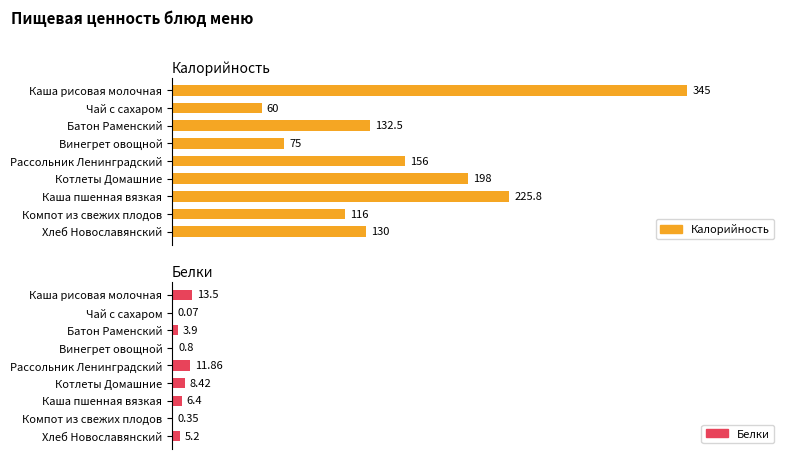

What is the sum of the Калорийность values at Рассольник Ленинградский and Батон Раменский?

288.5